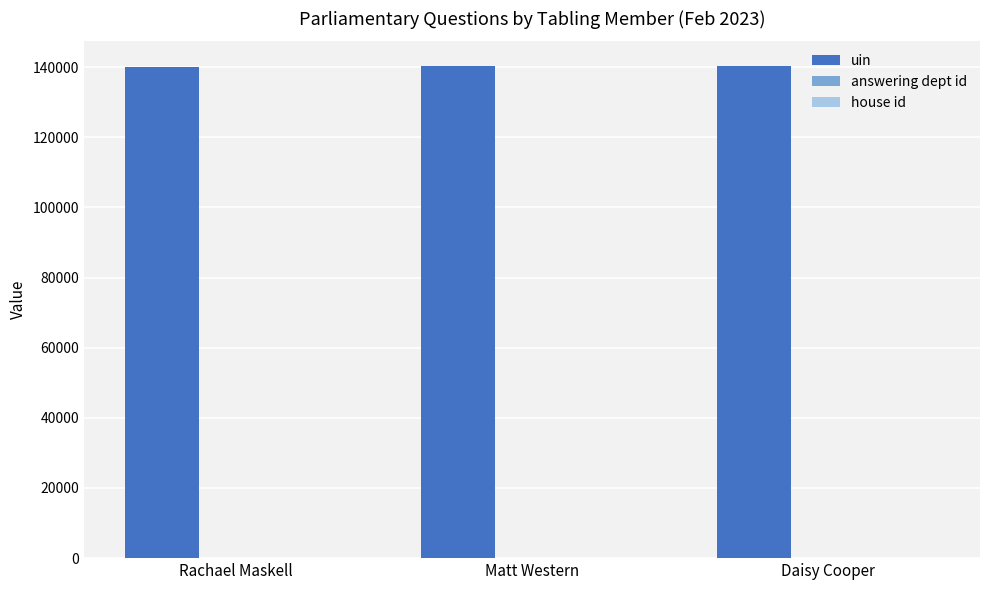

Which series has the largest total across all categories?

uin